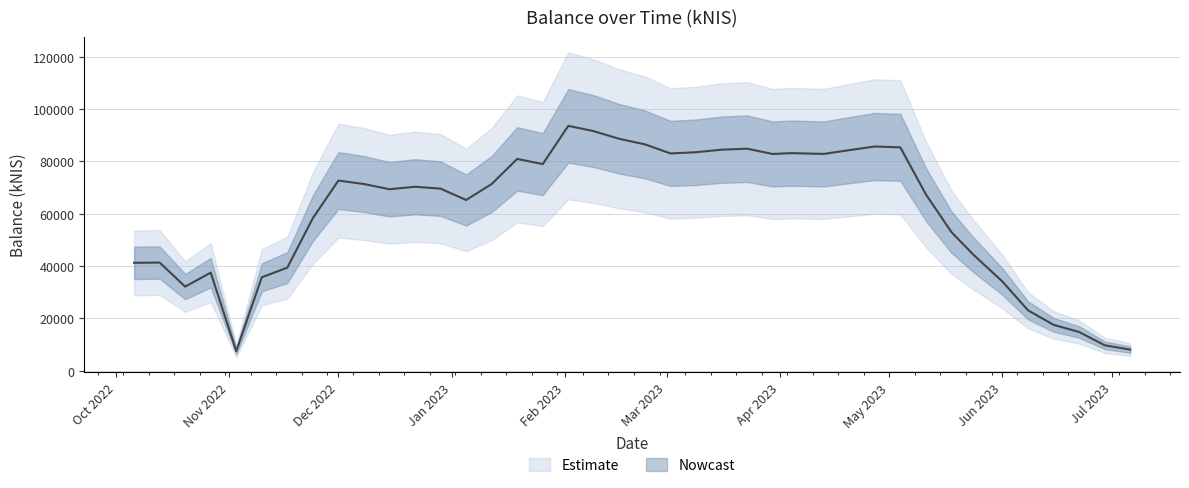

What is the difference between the values at 2023-06-08 and 2022-10-27?

14410.7